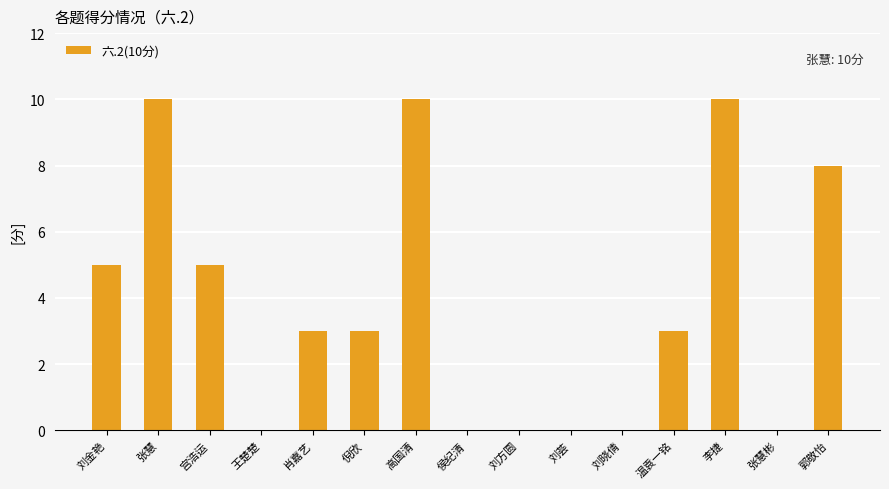

What is the change in value from 肖嘉艺 to 郭敬怡?

+5